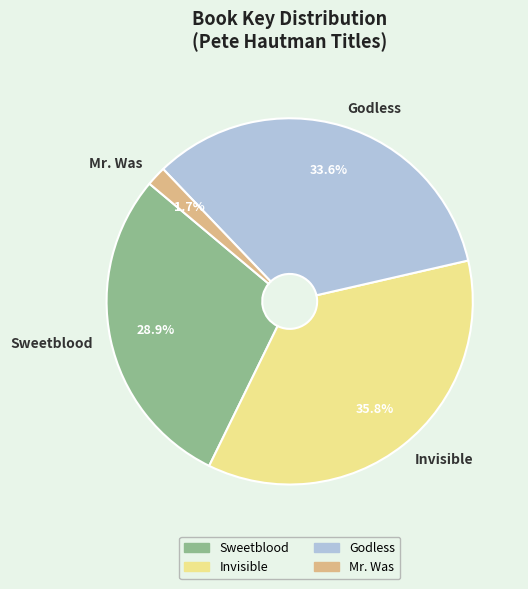

To the nearest percent, what is the average slice percentage?

25%